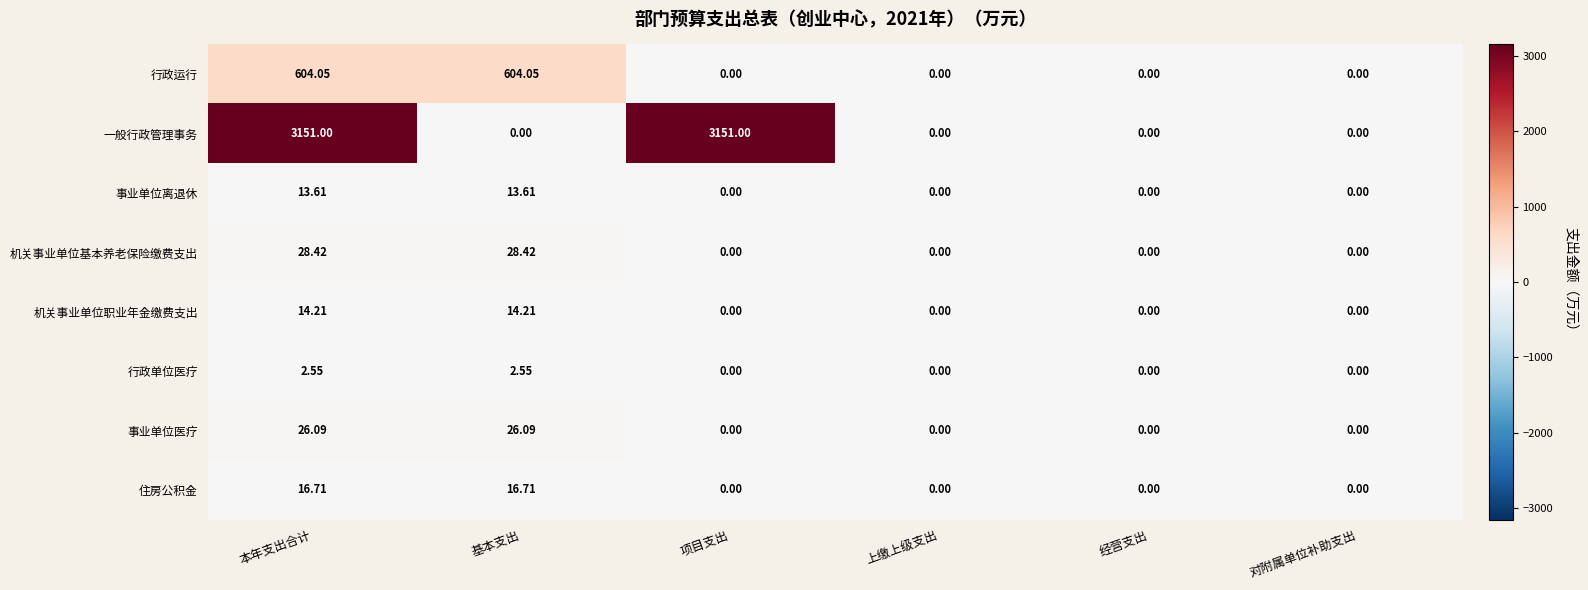

Which series has the largest range (max minus min)?

一般行政管理事务